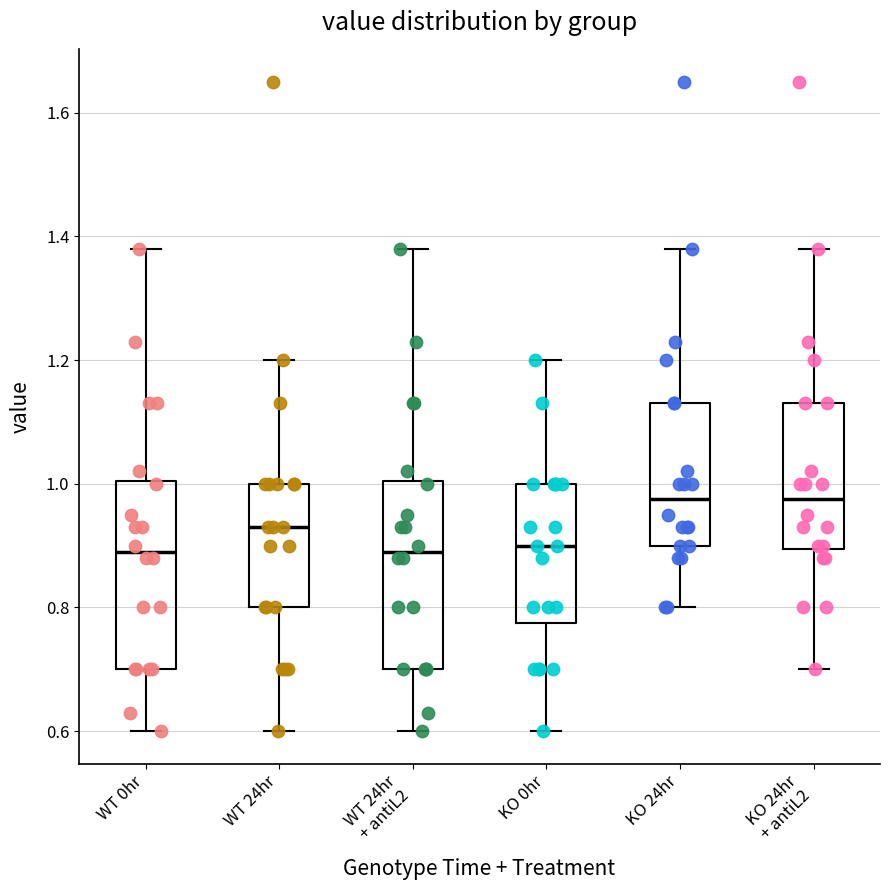

Reading left to right, read every box against the y-axis: the position of its median line, the range the box covers, and the ends of its whiskers. The values are not printed on the chart, so give them approximately, as read against the axis.

WT 0hr: median 0.90, box 0.70 to 1.00, whiskers 0.60 to 1.38
WT 24hr: median 0.94, box 0.80 to 1.00, whiskers 0.60 to 1.20
WT 24hr + antiL2: median 0.90, box 0.70 to 1.00, whiskers 0.60 to 1.38
KO 0hr: median 0.90, box 0.78 to 1.00, whiskers 0.60 to 1.20
KO 24hr: median 0.98, box 0.90 to 1.14, whiskers 0.80 to 1.38
KO 24hr + antiL2: median 0.98, box 0.90 to 1.14, whiskers 0.70 to 1.38